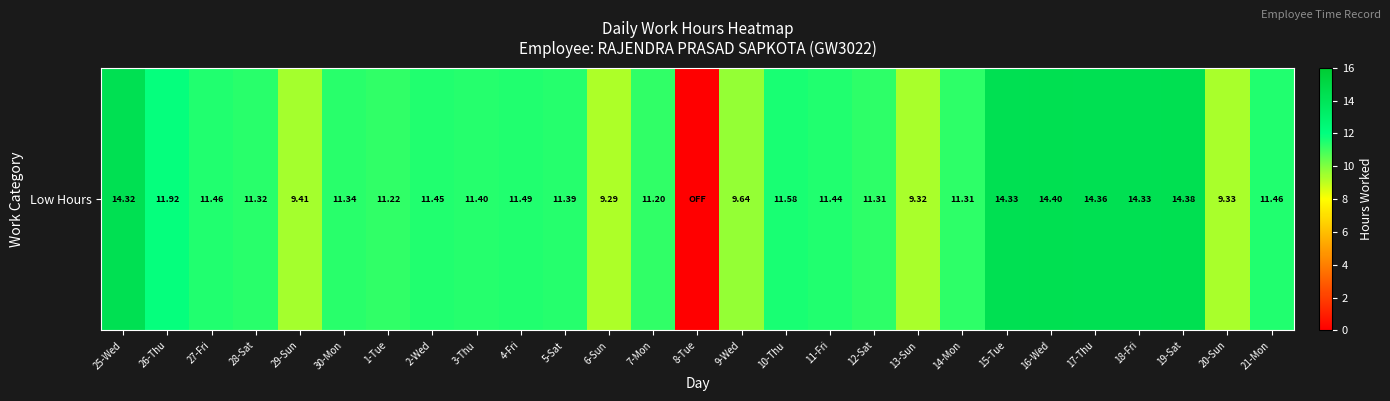

At which label is the value closest to 7?

6-Sun